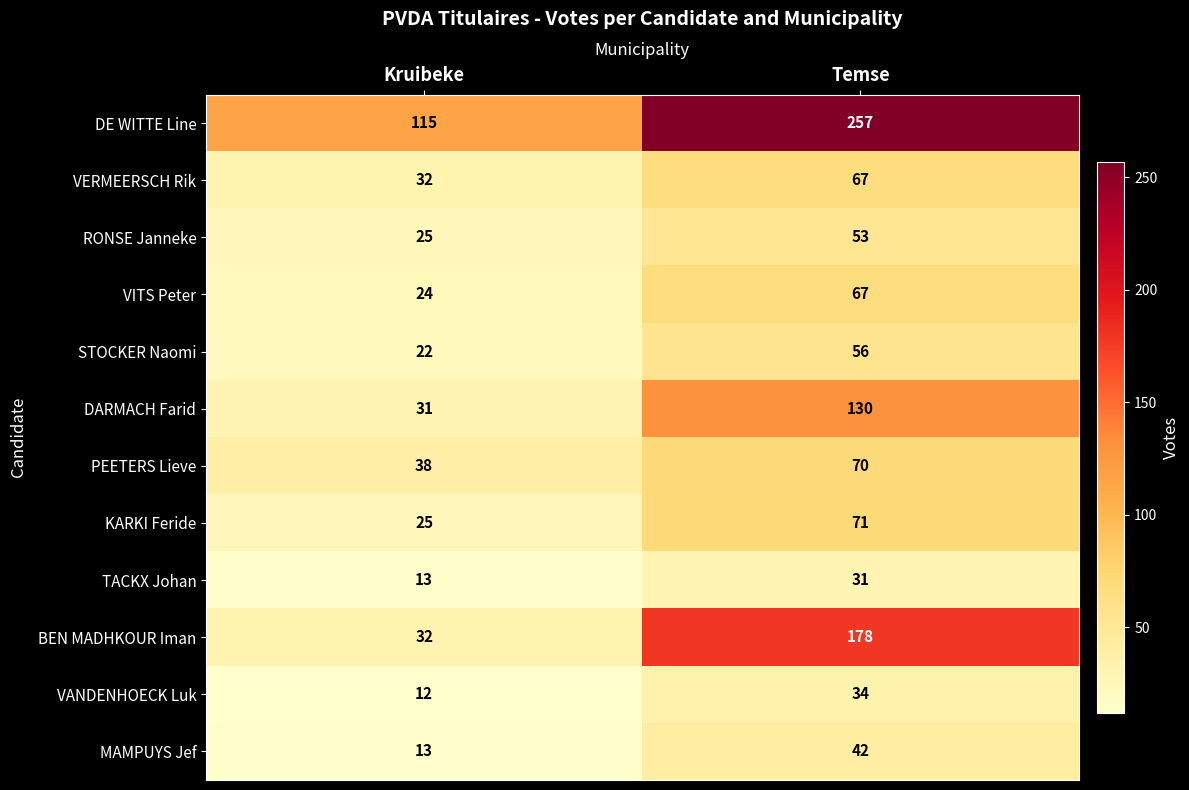

What is the total value across all series at Temse?

1056